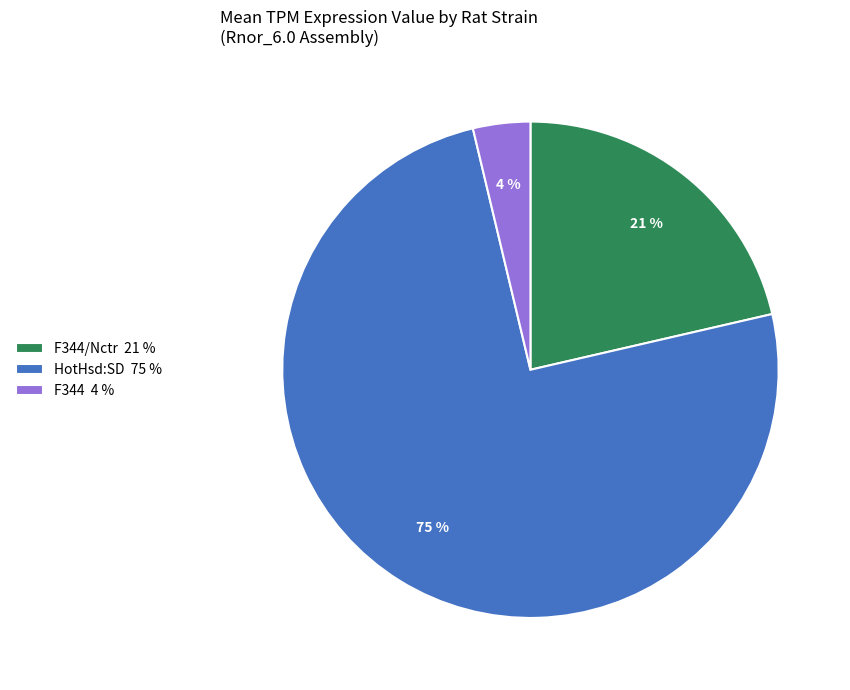

Rank the categories by value from highest to lowest.

HotHsd:SD 75 %, F344/Nctr 21 %, F344 4 %